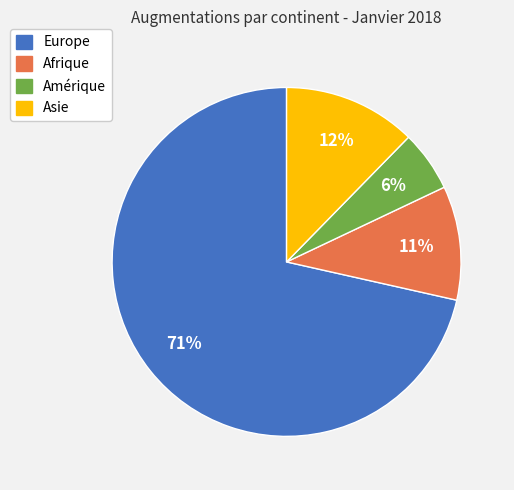

Is there any slice that represents more than half of the pie?

Yes